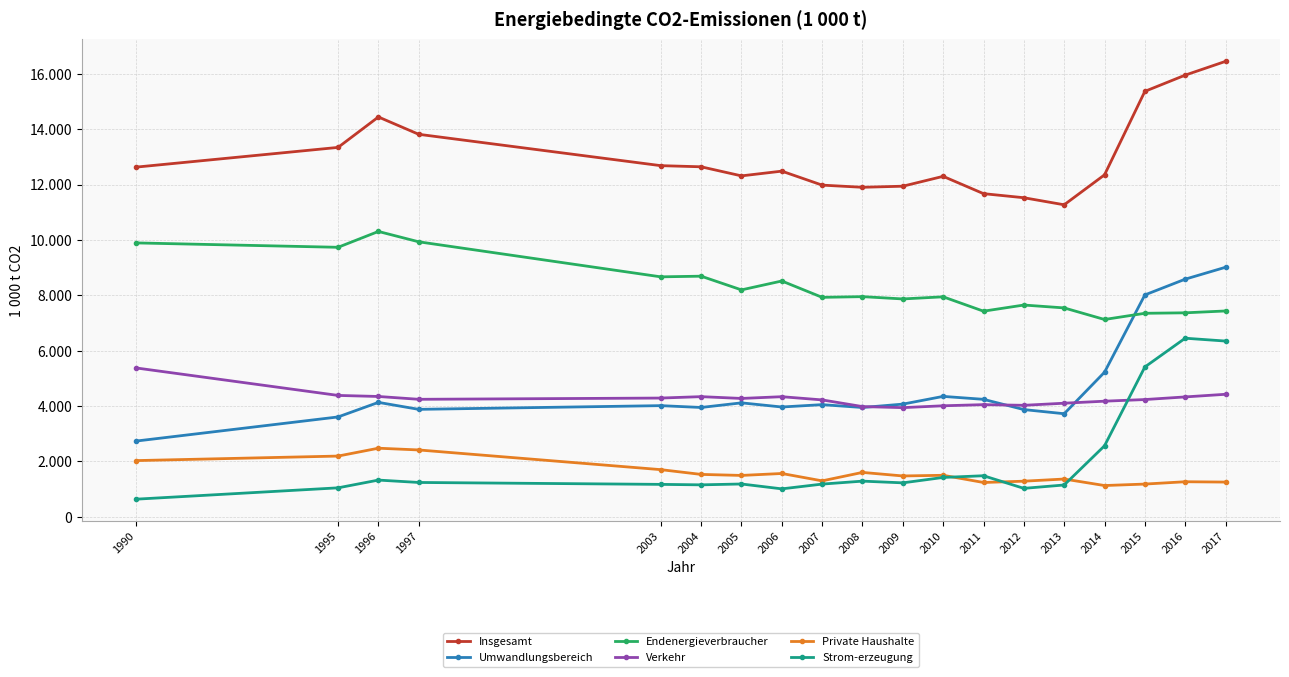

What is the spread (max minus min) of values at 2017?

15192